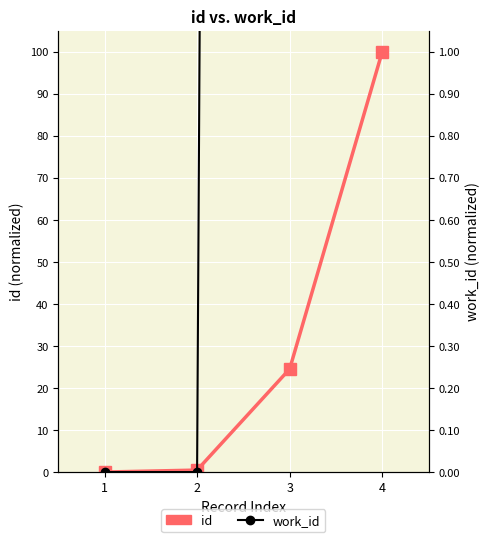

True or false: id has more than 1 points higher than both neighbors.

False